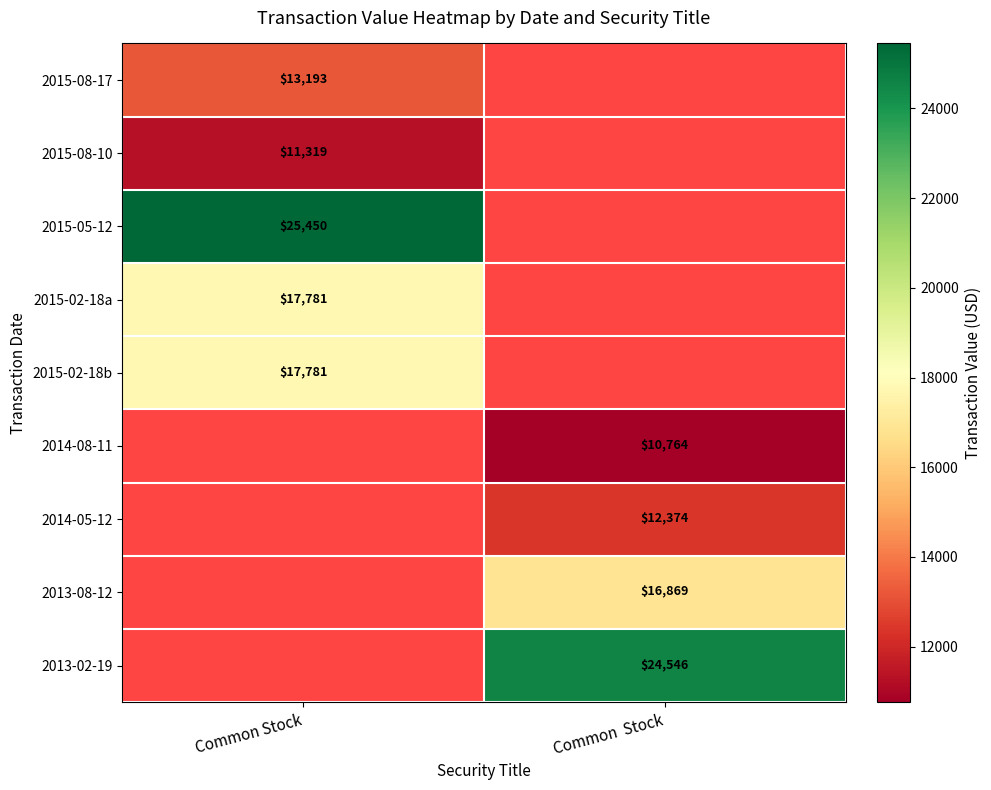

The value of 2015-02-18a at Common Stock is 17781. True or false?

True